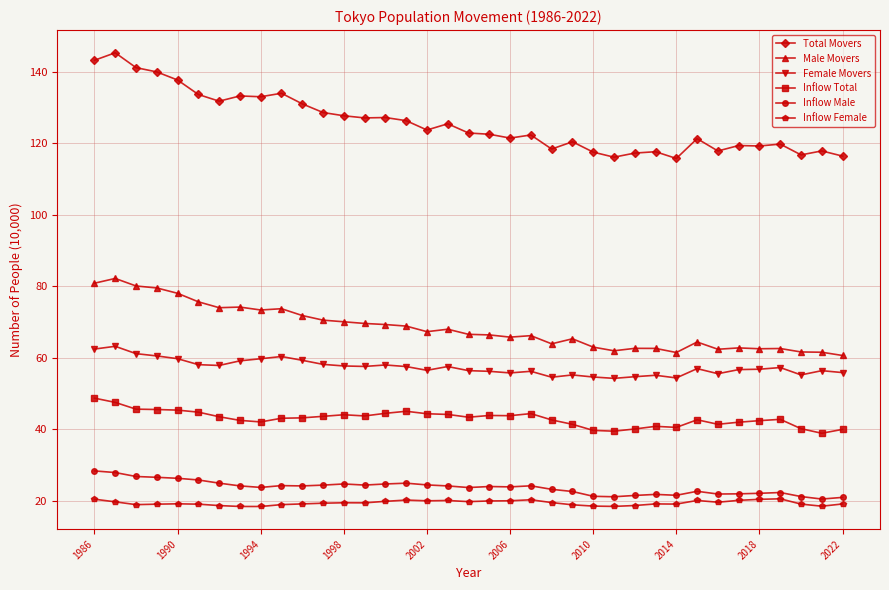

What is the maximum value shown in the chart?

145.3